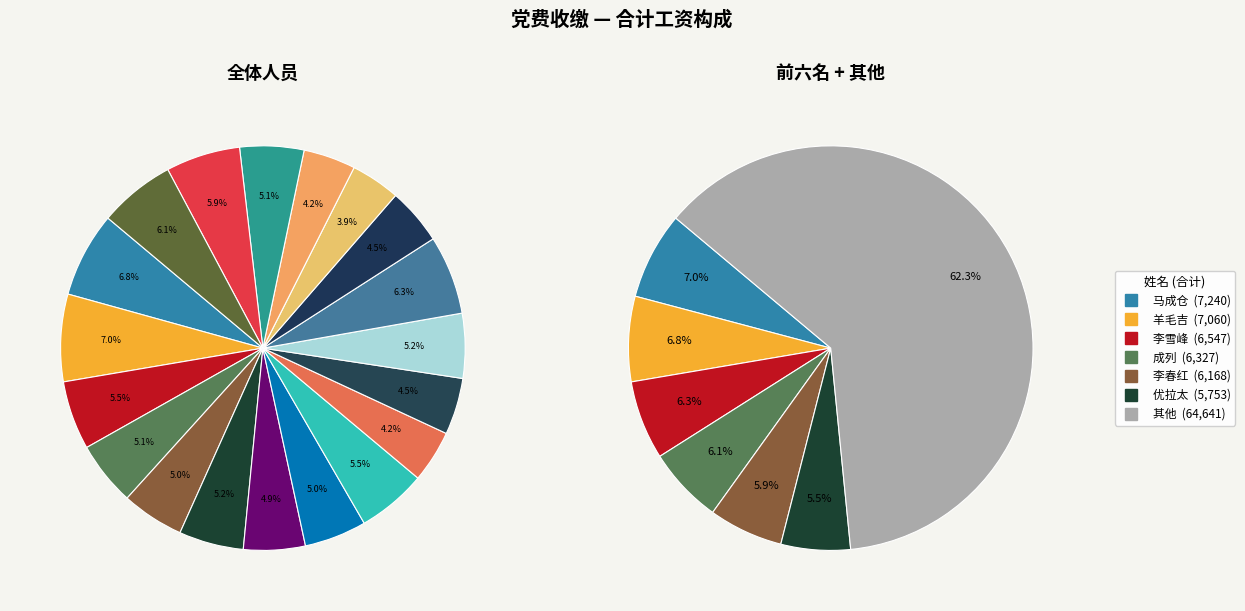

True or false: 南太 accounts for 4% of the total.

True